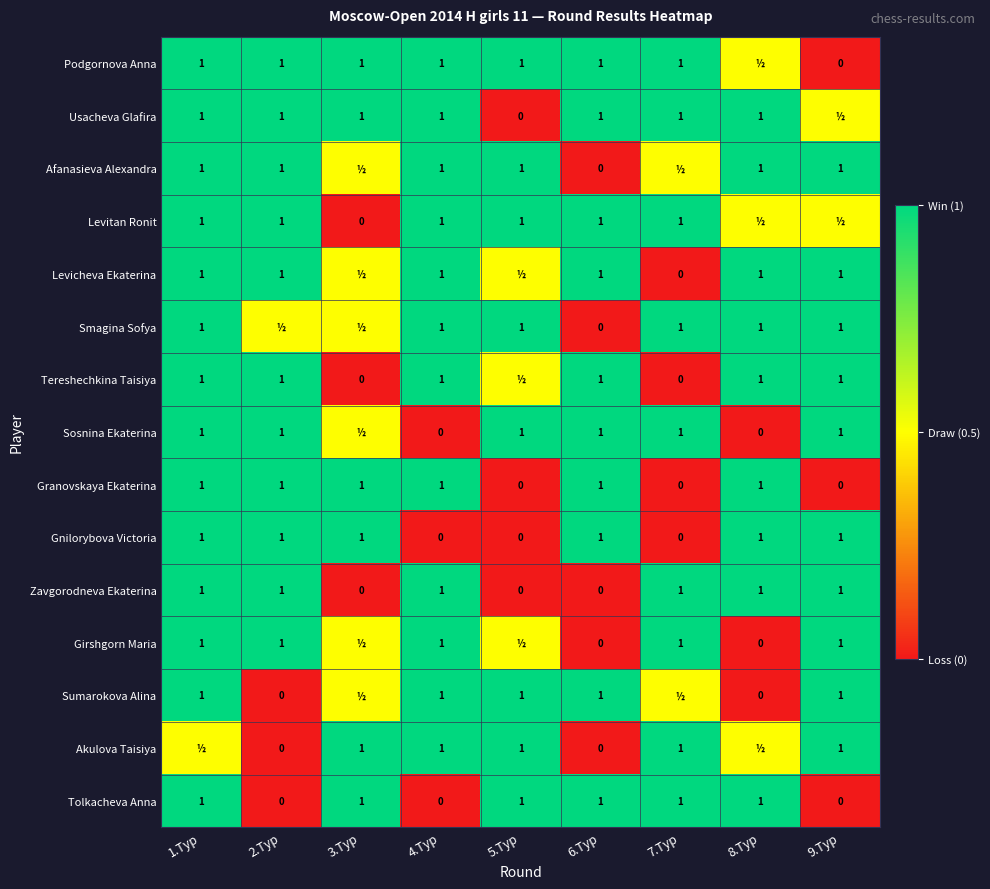

What is the difference between the maximum and second lowest values in the Granovskaya Ekaterina series?

1.0